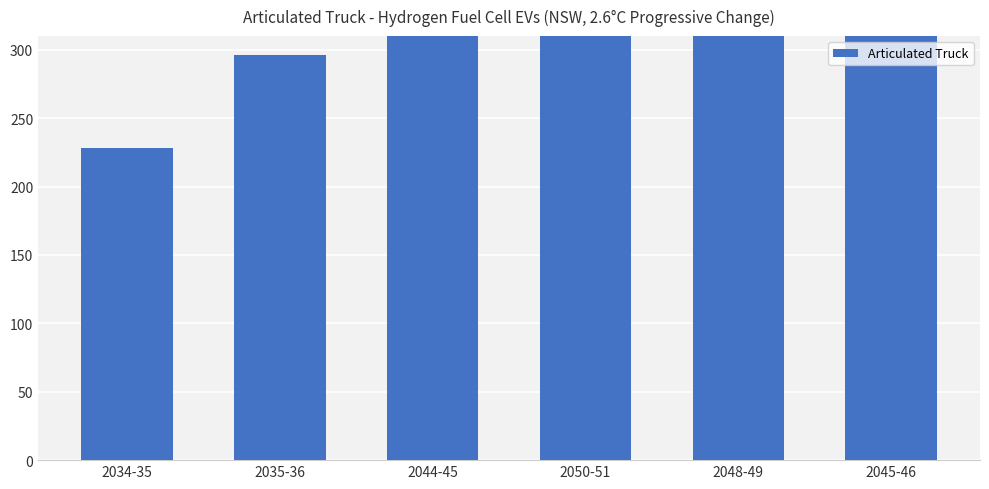

What is the smallest value displayed?

228